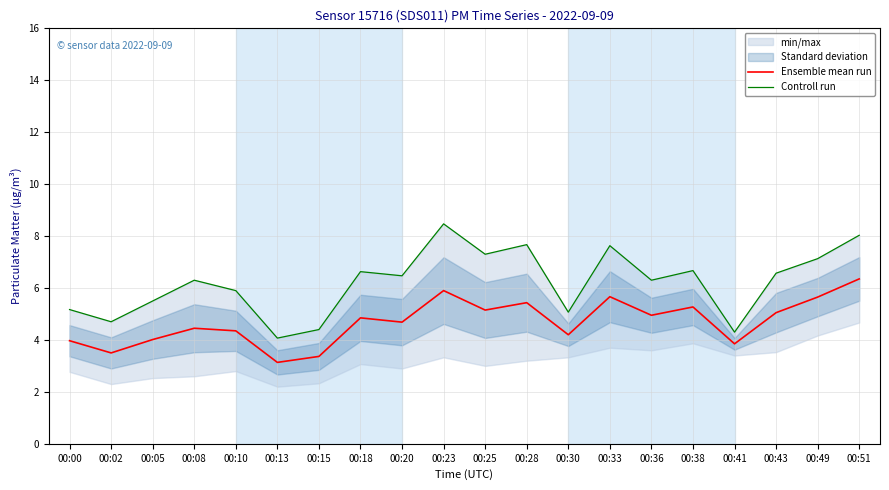

Rank the series by their average value, from lowest to highest.

Ensemble mean run, Controll run